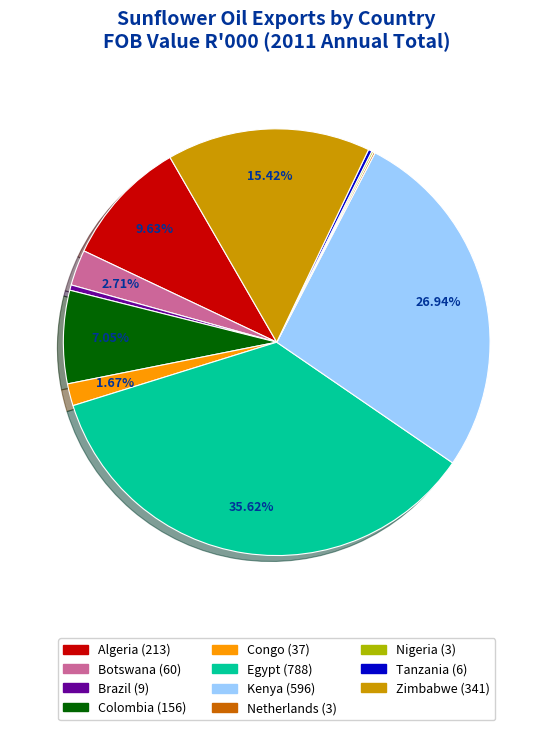

To the nearest percent, what is the combined percentage of Brazil and Algeria?

10%